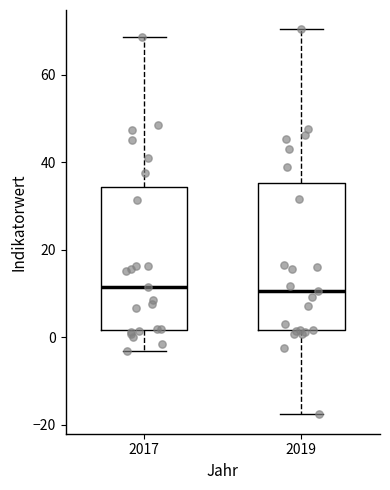

Reading left to right, read every box against the y-axis: the position of its median line, the range the box covers, and the ends of its whiskers. The values are not printed on the chart, so give them approximately, as read against the axis.

2017: median 12, box 2 to 34, whiskers -4 to 68
2019: median 10, box 2 to 36, whiskers -18 to 70